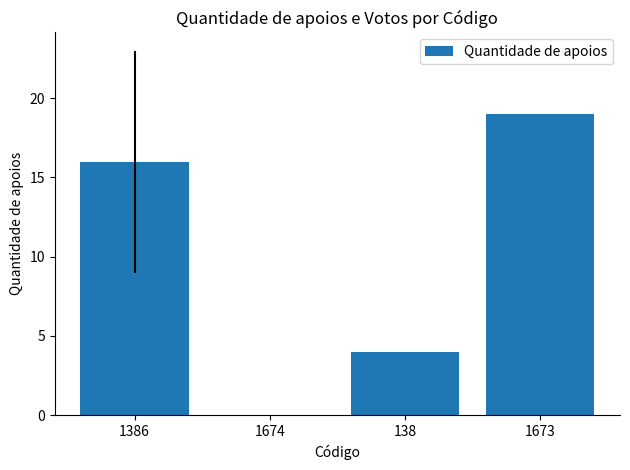

What is the sum of the values at 1674 and 138?

4